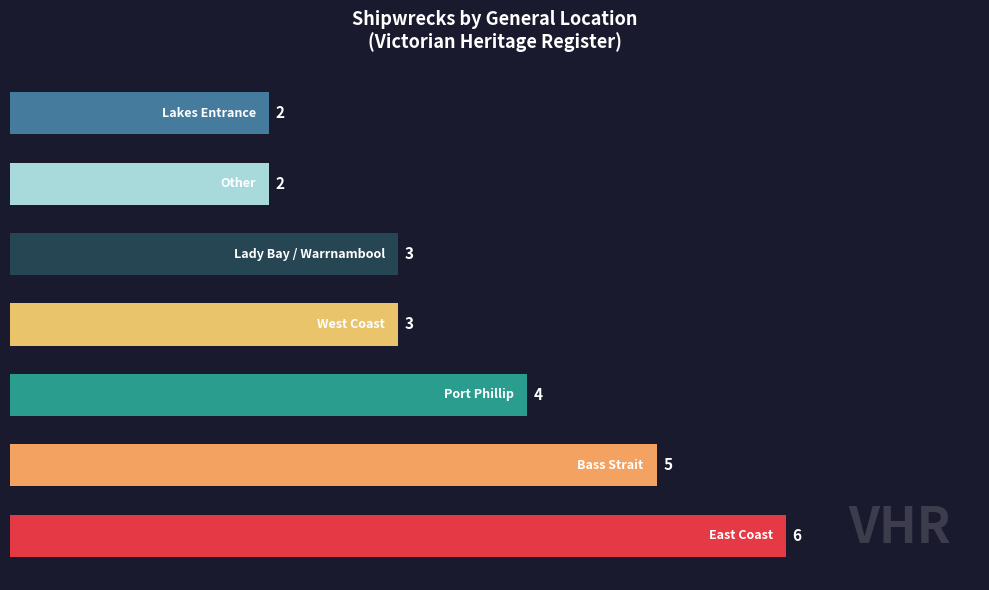

What is the greatest value displayed?

6